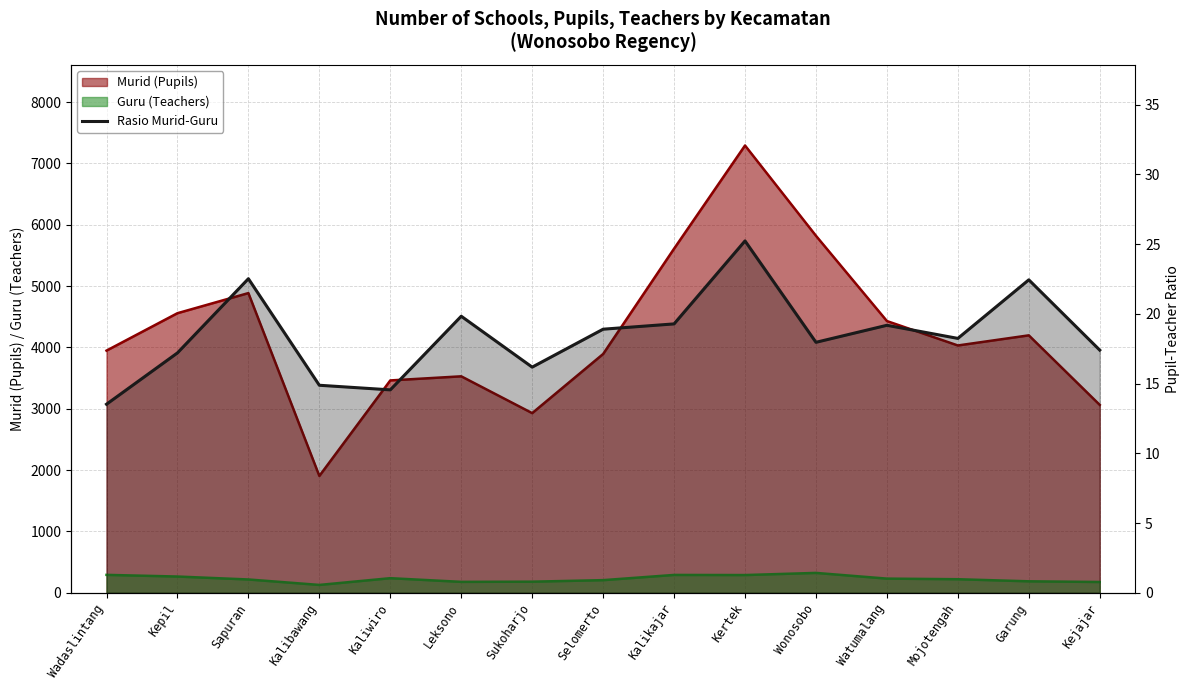

What is the change in value from Kalikajar to Garung?

+3.2